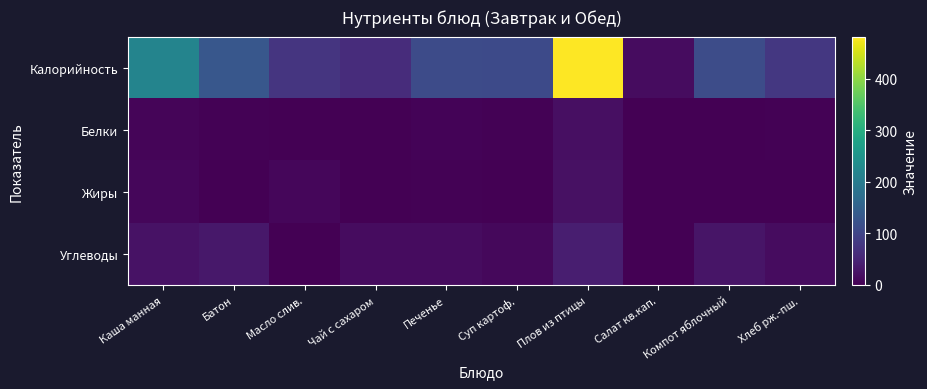

Which series has the largest range (max minus min)?

Калорийность